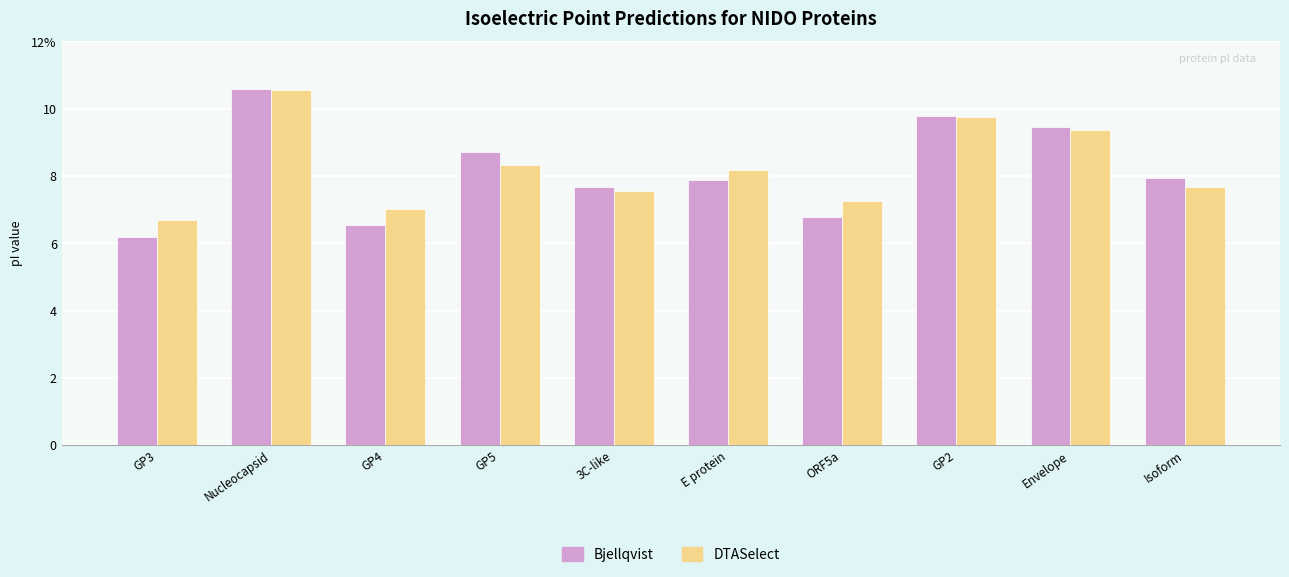

Are the bars grouped side by side (vs. stacked)?

Yes